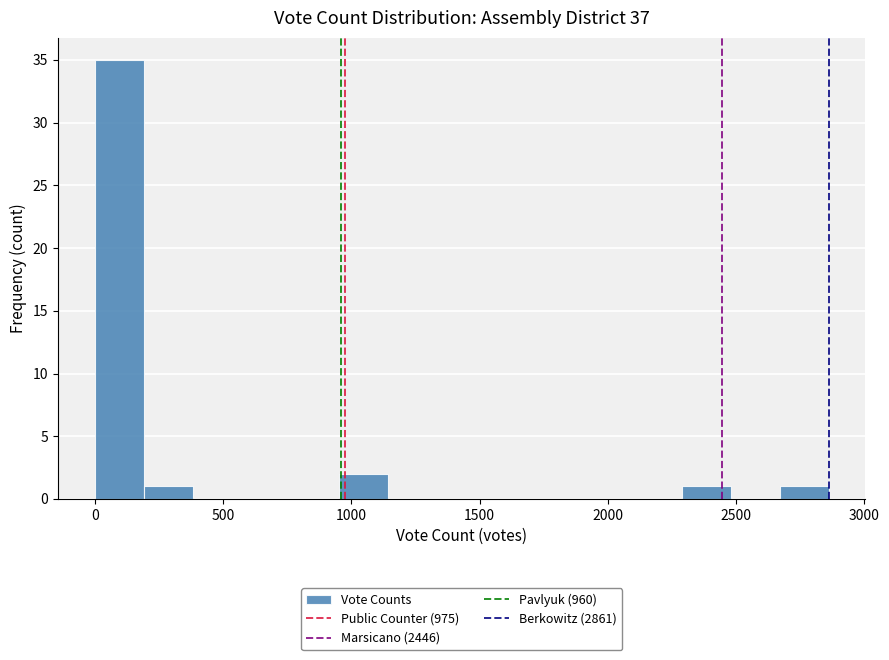

Read against the x-axis, roughly where is the centre of the tallest bar?

100